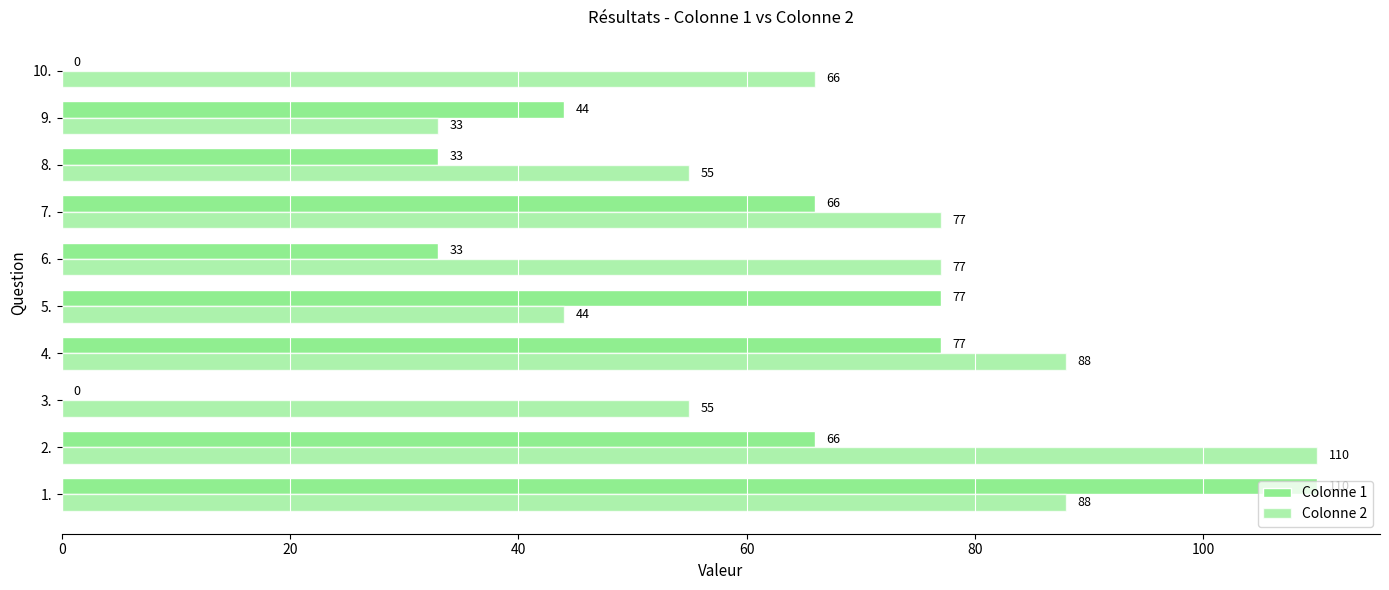

Which series has the largest total across all categories?

Colonne 2